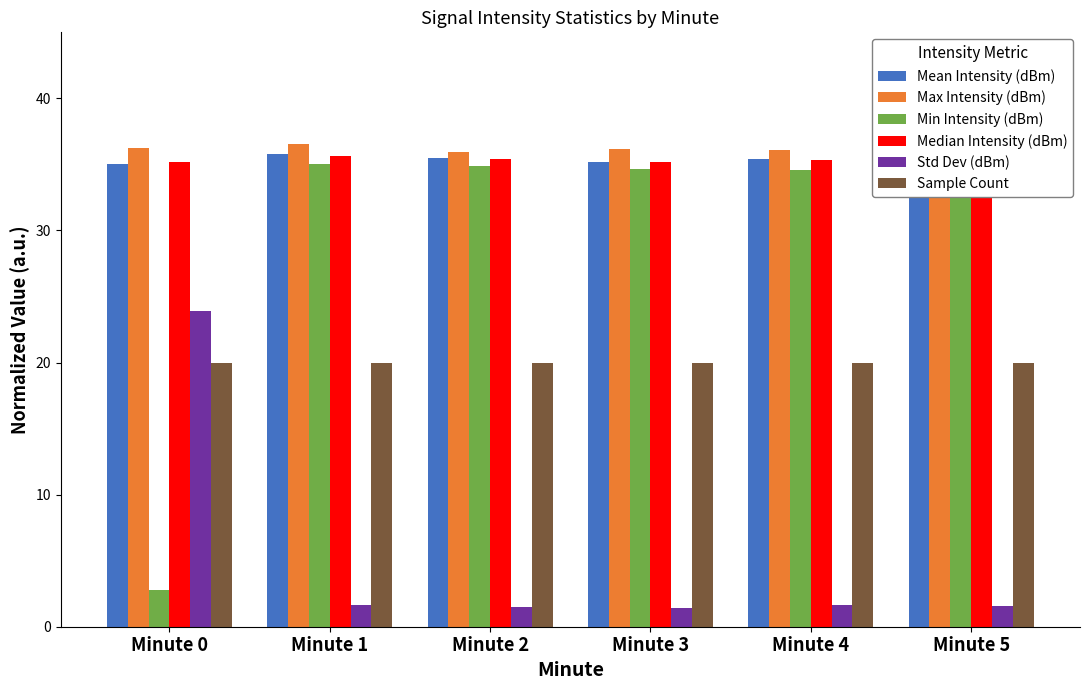

Which series has the largest total across all categories?

Max Intensity (dBm)